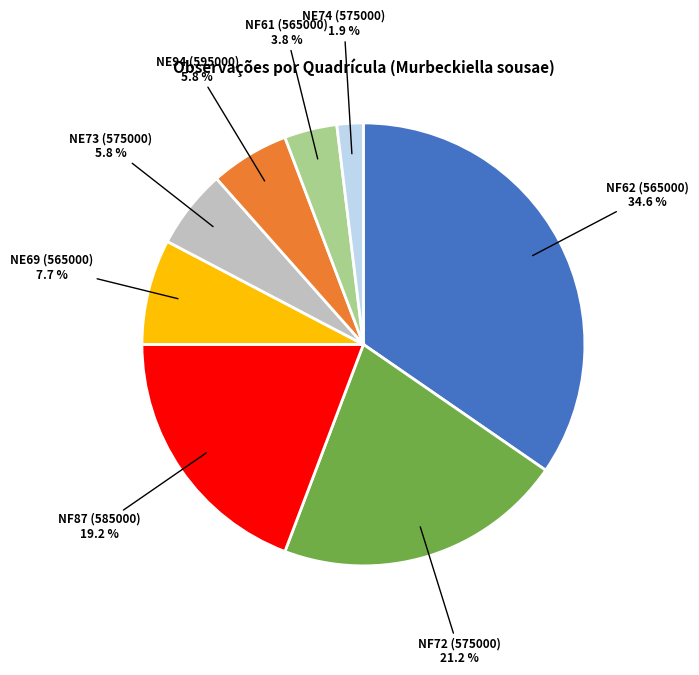

Is it true that NE69 (565000) is 1% of the pie?

False